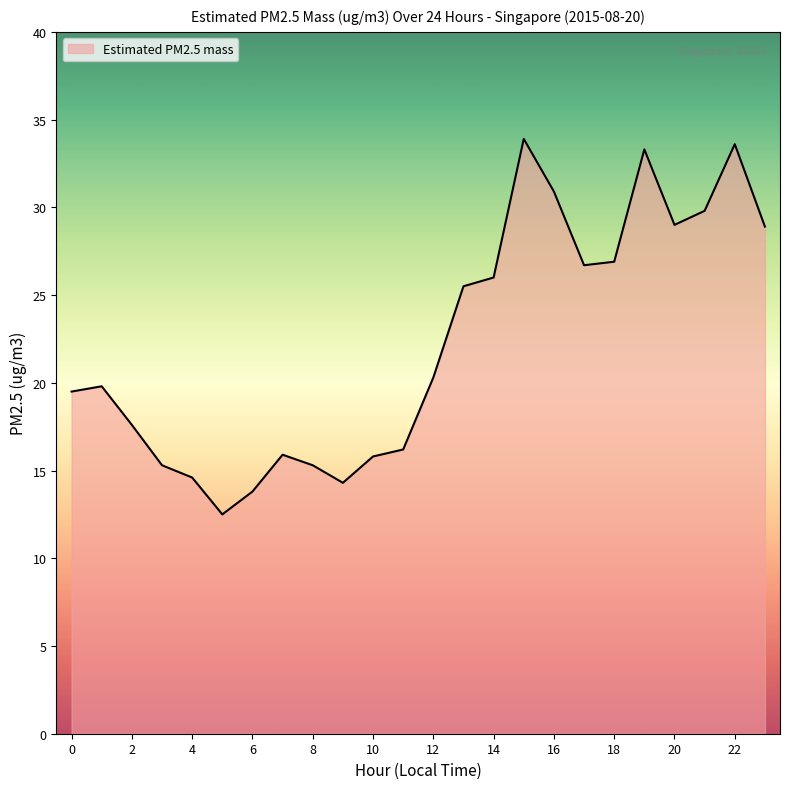

What is the minimum value shown in the chart?

12.5